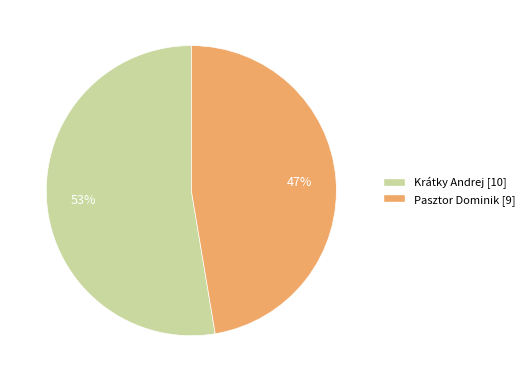

Between Krátky Andrej and Pasztor Dominik, which is larger?

Krátky Andrej